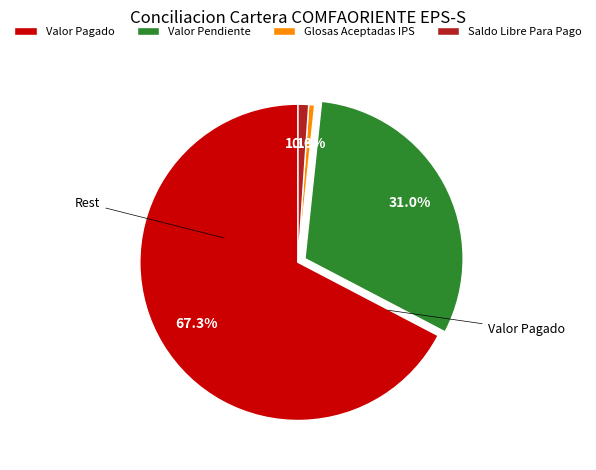

Do Saldo Libre Para Pago and Valor Pendiente together represent more than half of the pie?

No